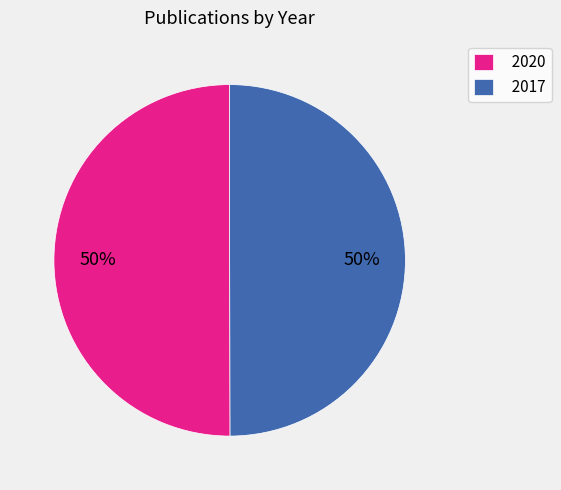

Approximately how many times larger is the value at 2020 compared to 2017?

1.0